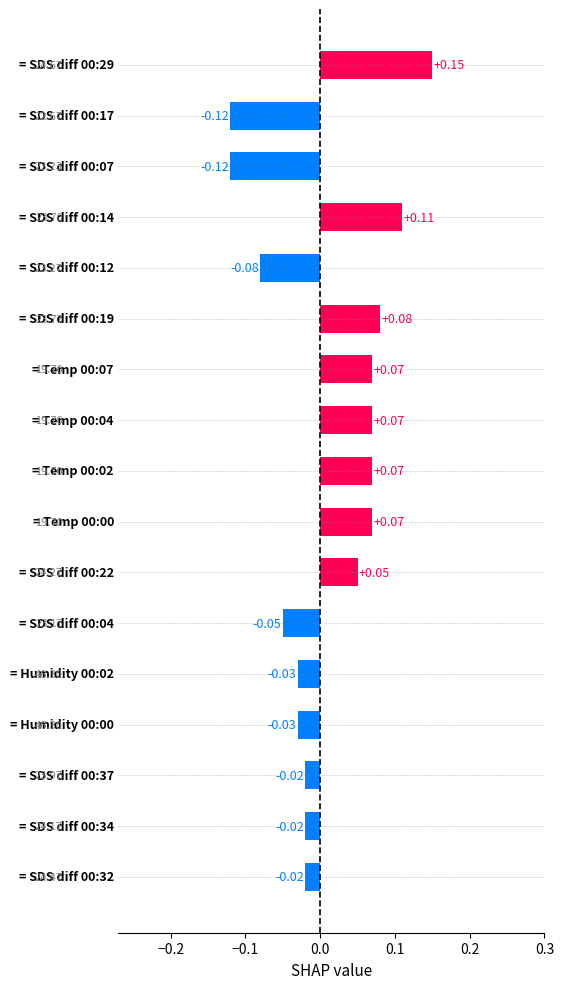

What is the difference between the maximum and second lowest values?

0.3